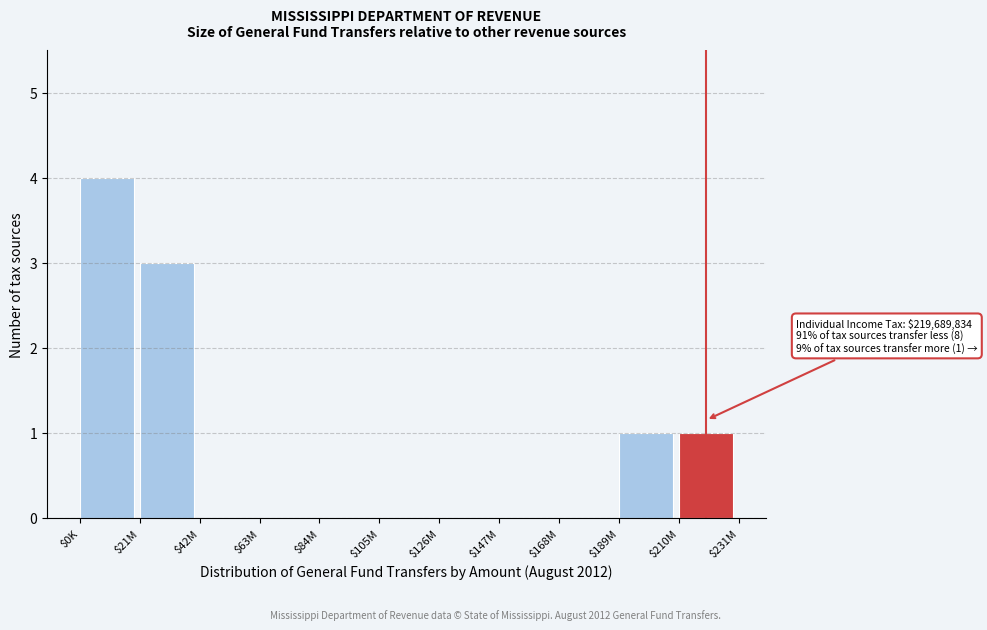

Is it true that the value at $126M is -2?

False